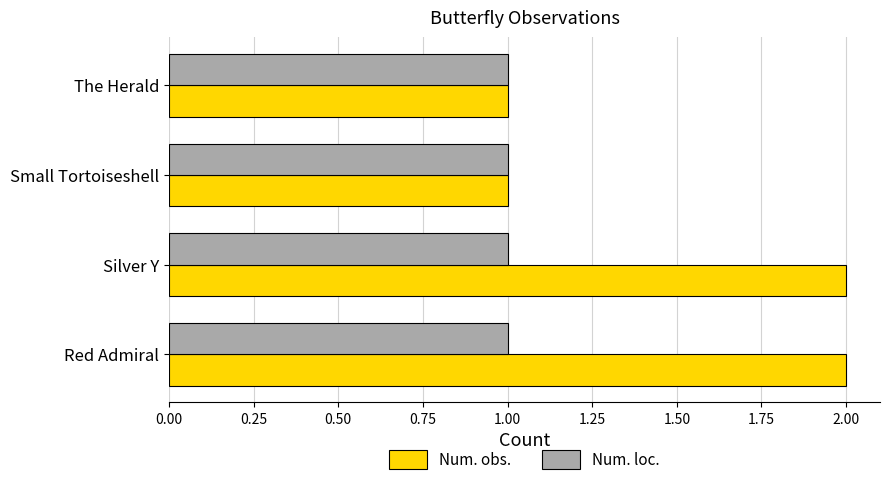

Rank the series by their average value, from lowest to highest.

Num. loc., Num. obs.